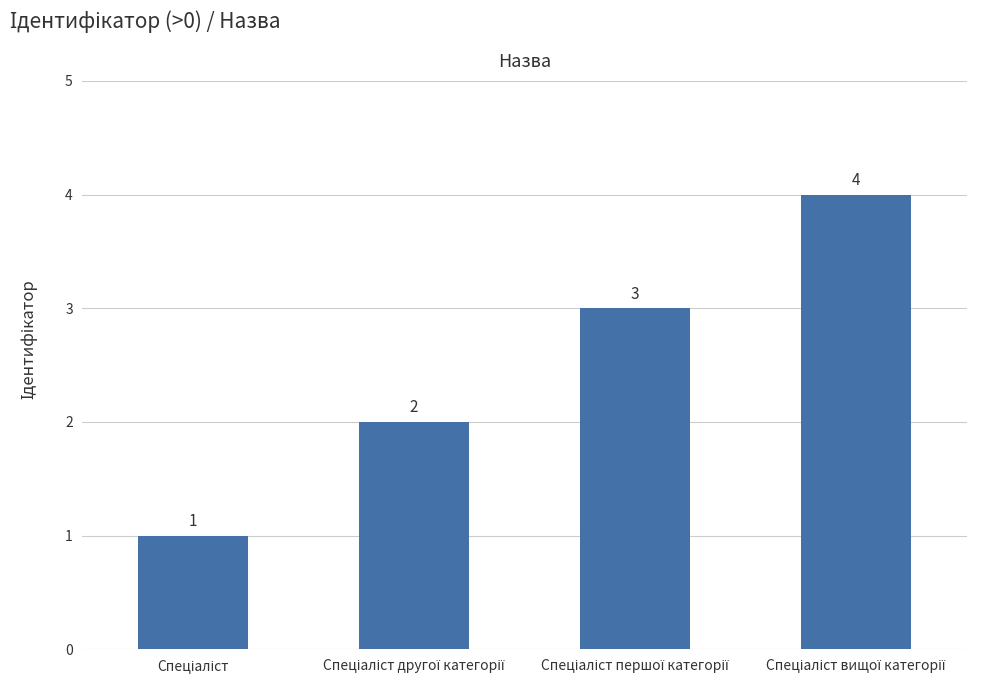

What is the sum of all values?

10